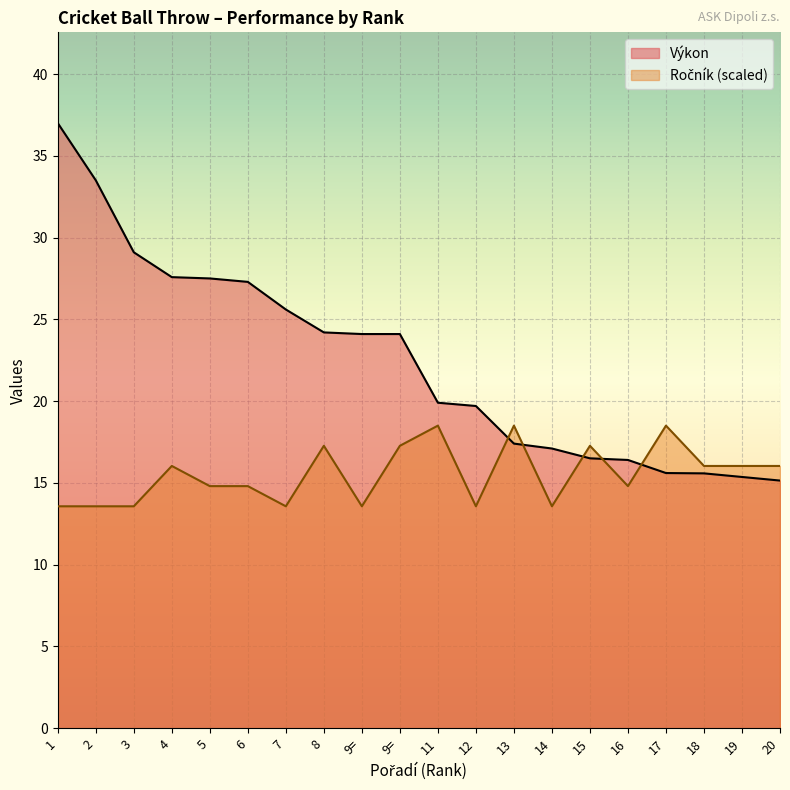

True or false: Výkon and Ročník cross at least once.

True